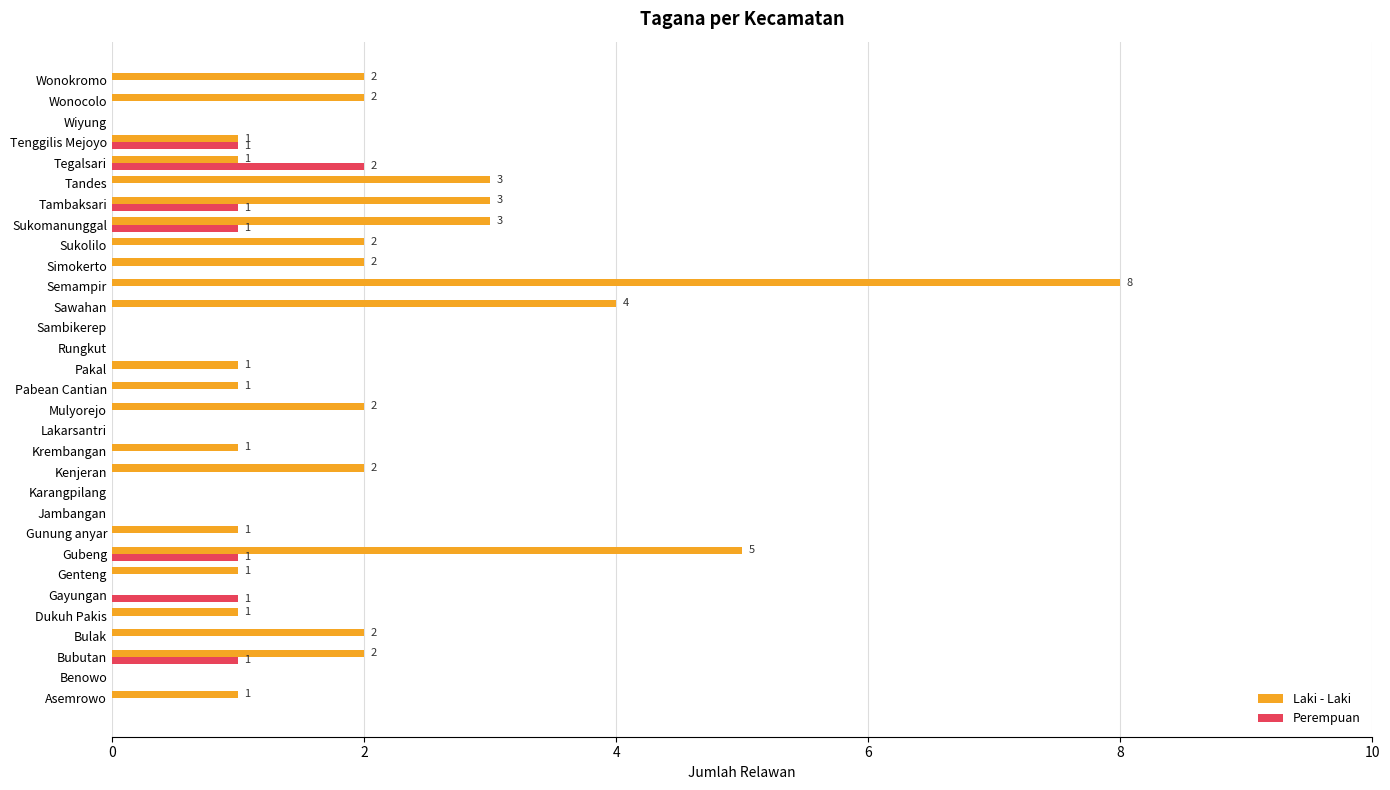

Between Bubutan and Sambikerep, which series saw the biggest shift?

Laki - Laki